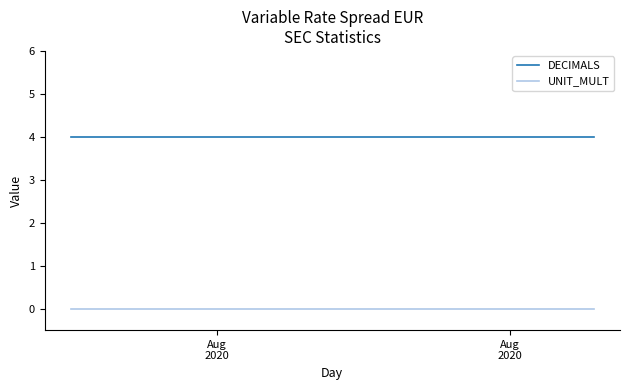

Which series has the largest total across all categories?

DECIMALS